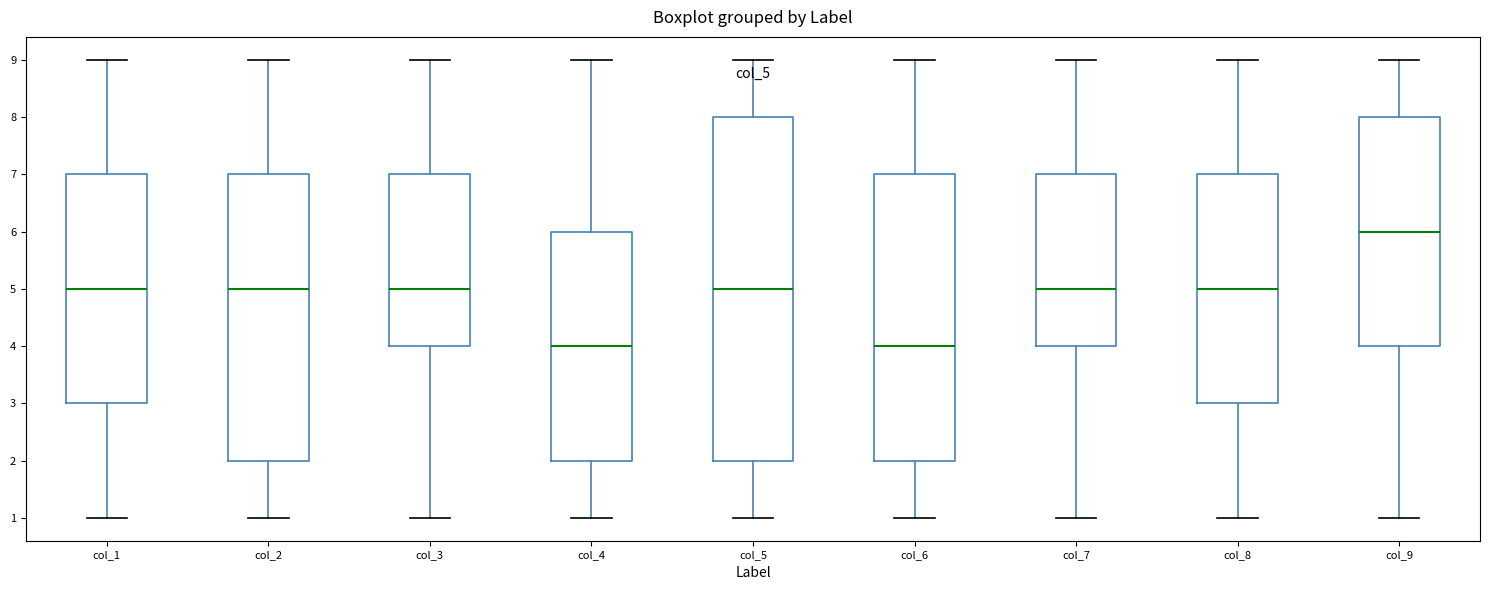

Which box's median line is the highest?

col_9